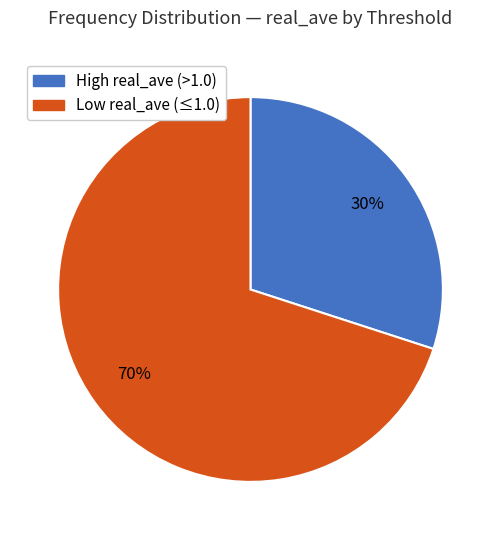

Is there a majority slice in this chart?

Yes